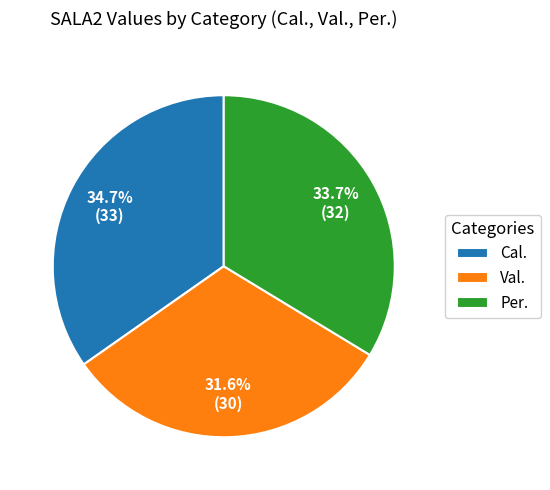

To the nearest percent, what is the average slice percentage?

33%